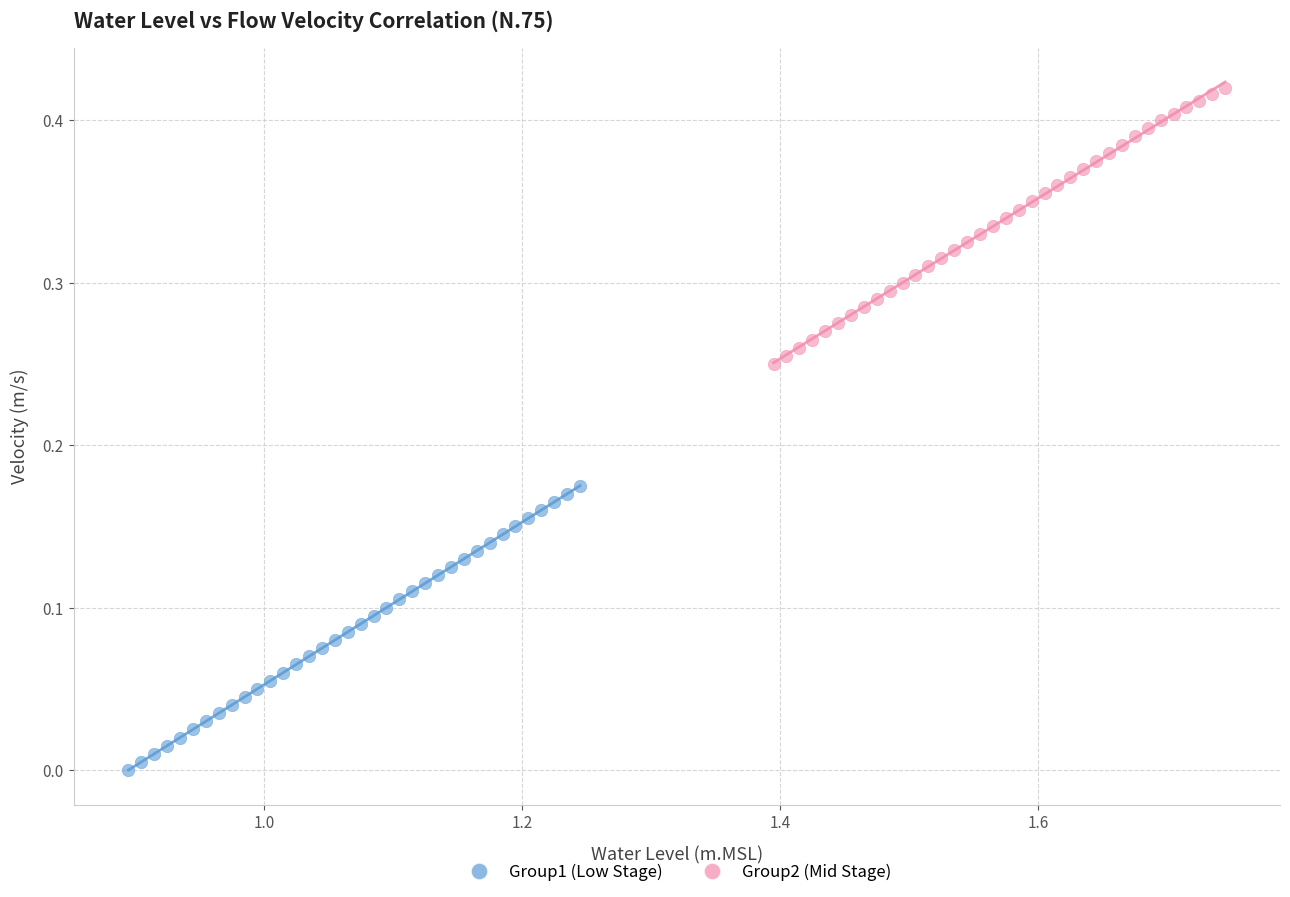

Which series reaches the minimum Y coordinate?

Group1 (Low Stage)